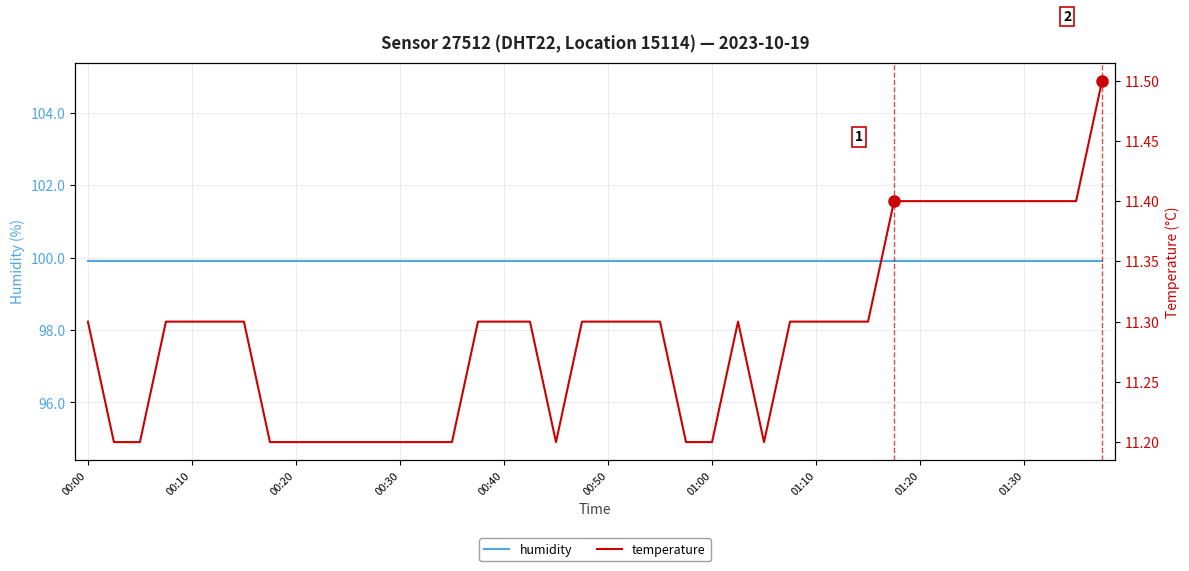

Does the chart have visible grid lines?

Yes